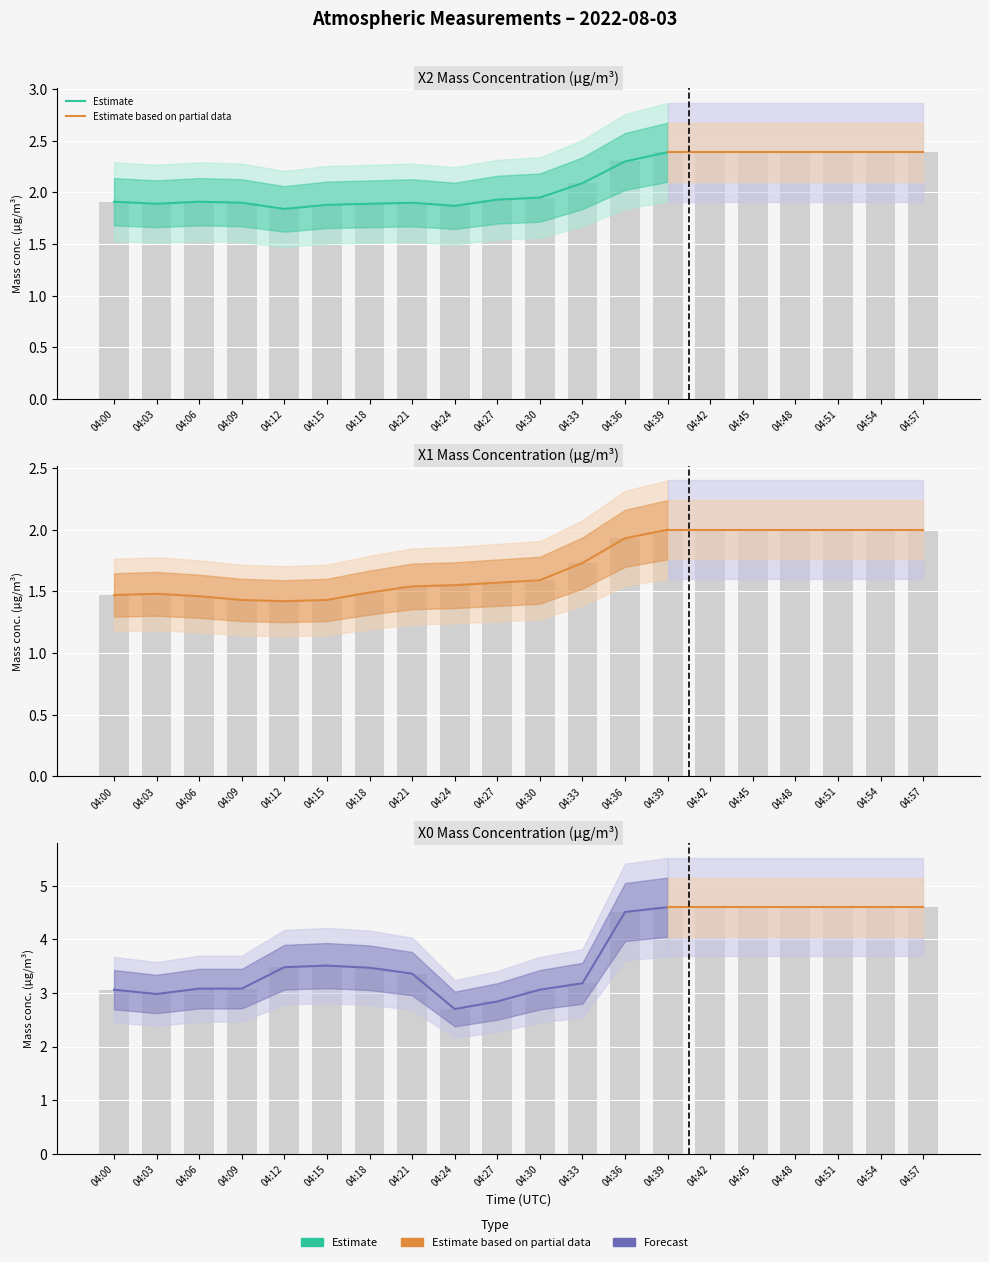

Are the bars horizontal?

No